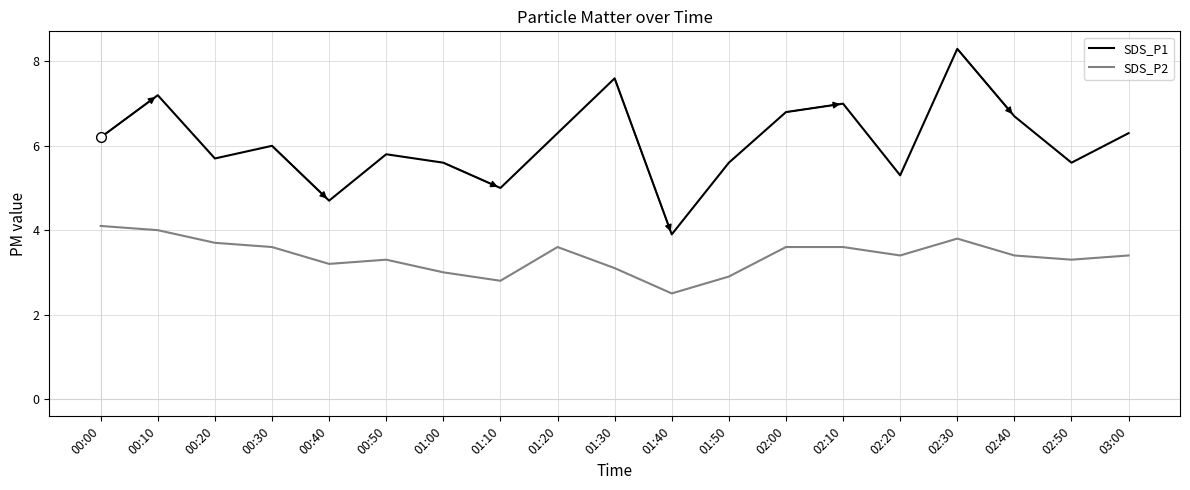

What position from the right is 02:40?

3